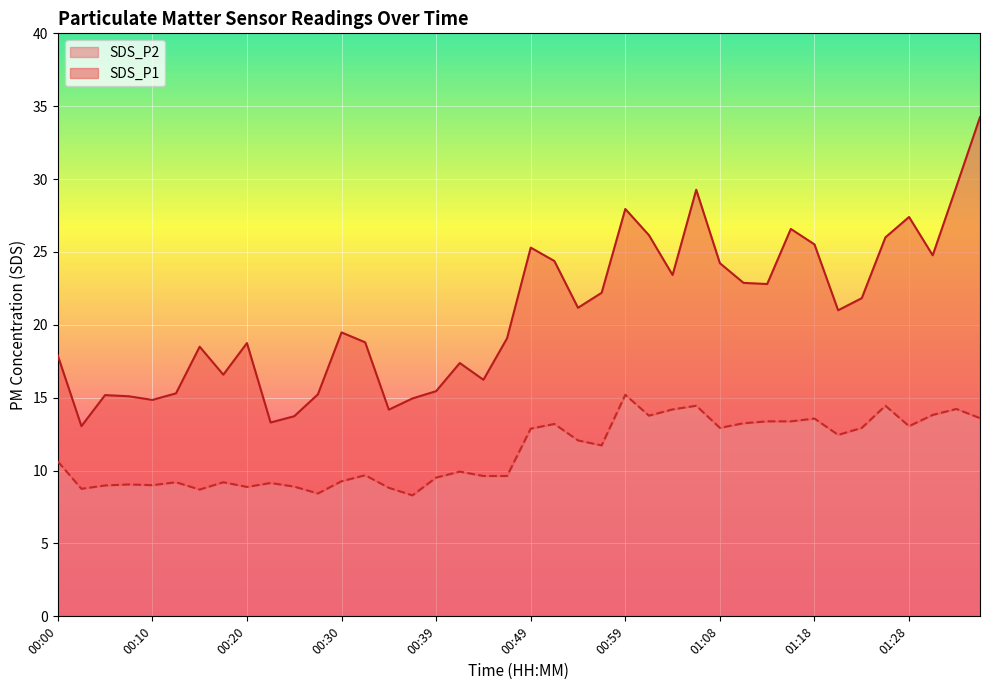

The value of SDS_P2 at 00:03 is 8.8. True or false?

True